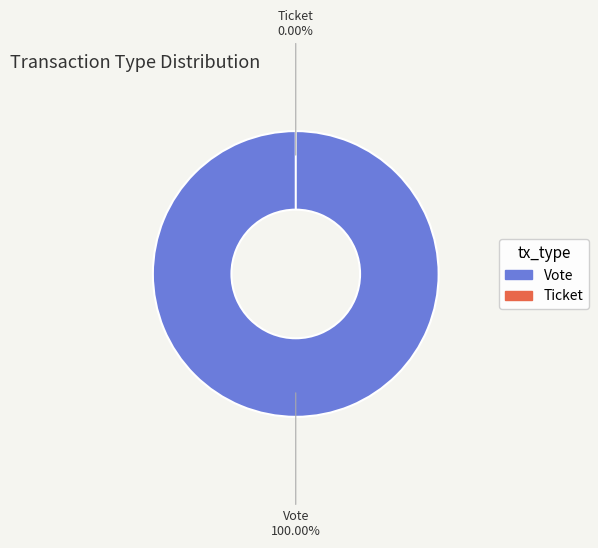

Count the number of slices in the pie.

2